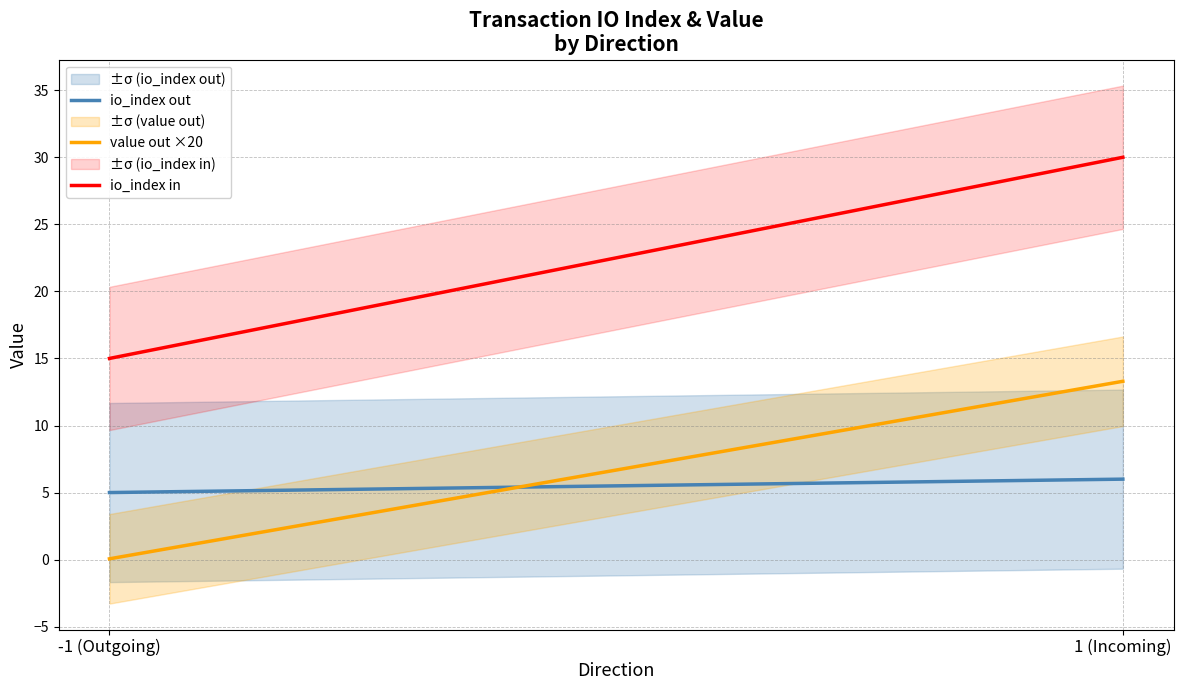

List the series in order of their peak value, highest first.

io_index in, value out ×20, io_index out